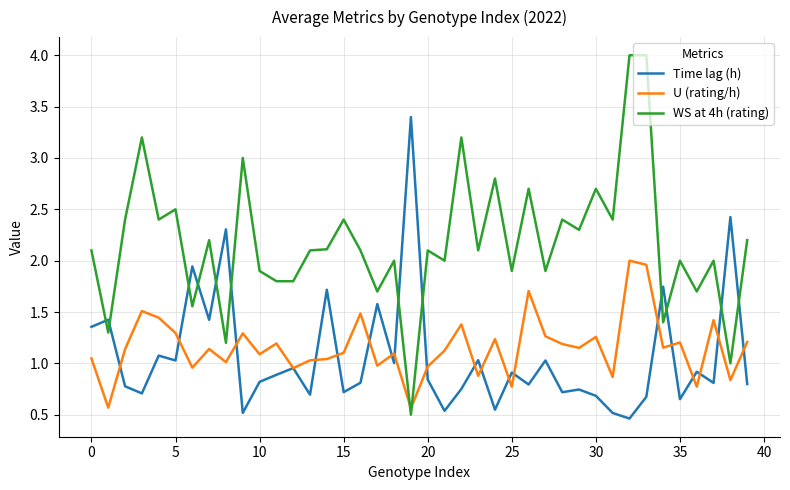

What are all the series names shown in the legend?

Time lag (h), U (rating/h), WS at 4h (rating)